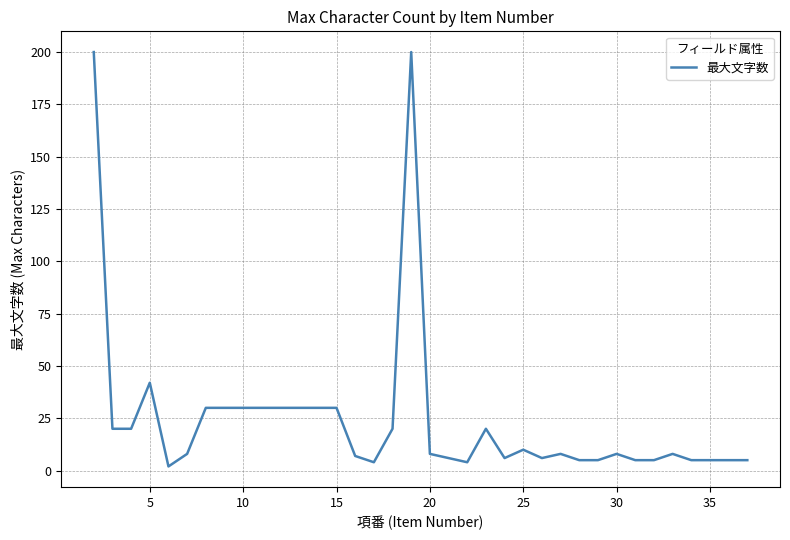

True or false: the data has more than 2 interior local peaks.

True